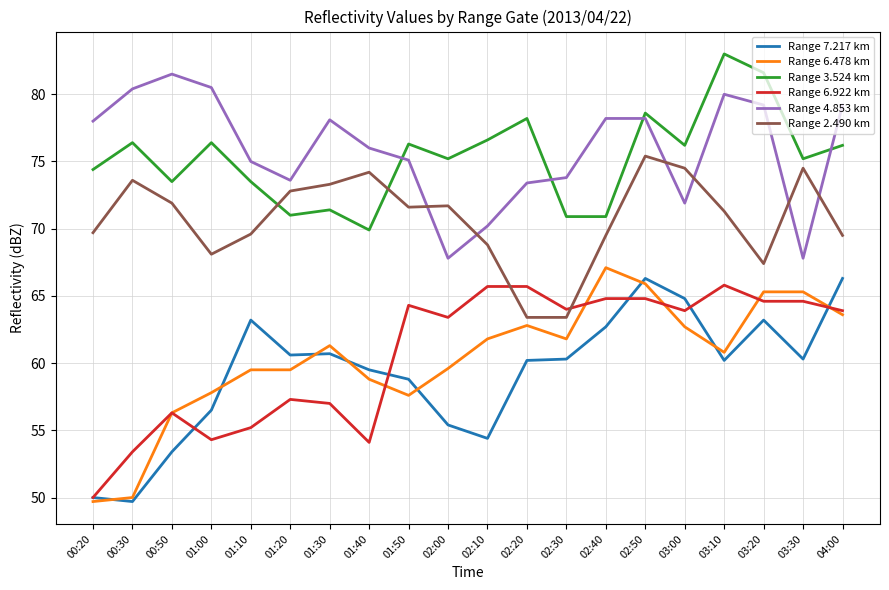

At which label is Range 2.490 km closest to 69?

02:10